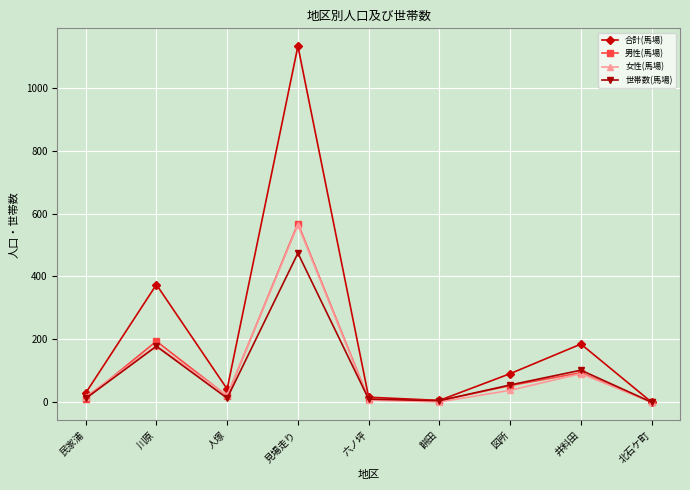

What is the spread (max minus min) of values at 図所?

53